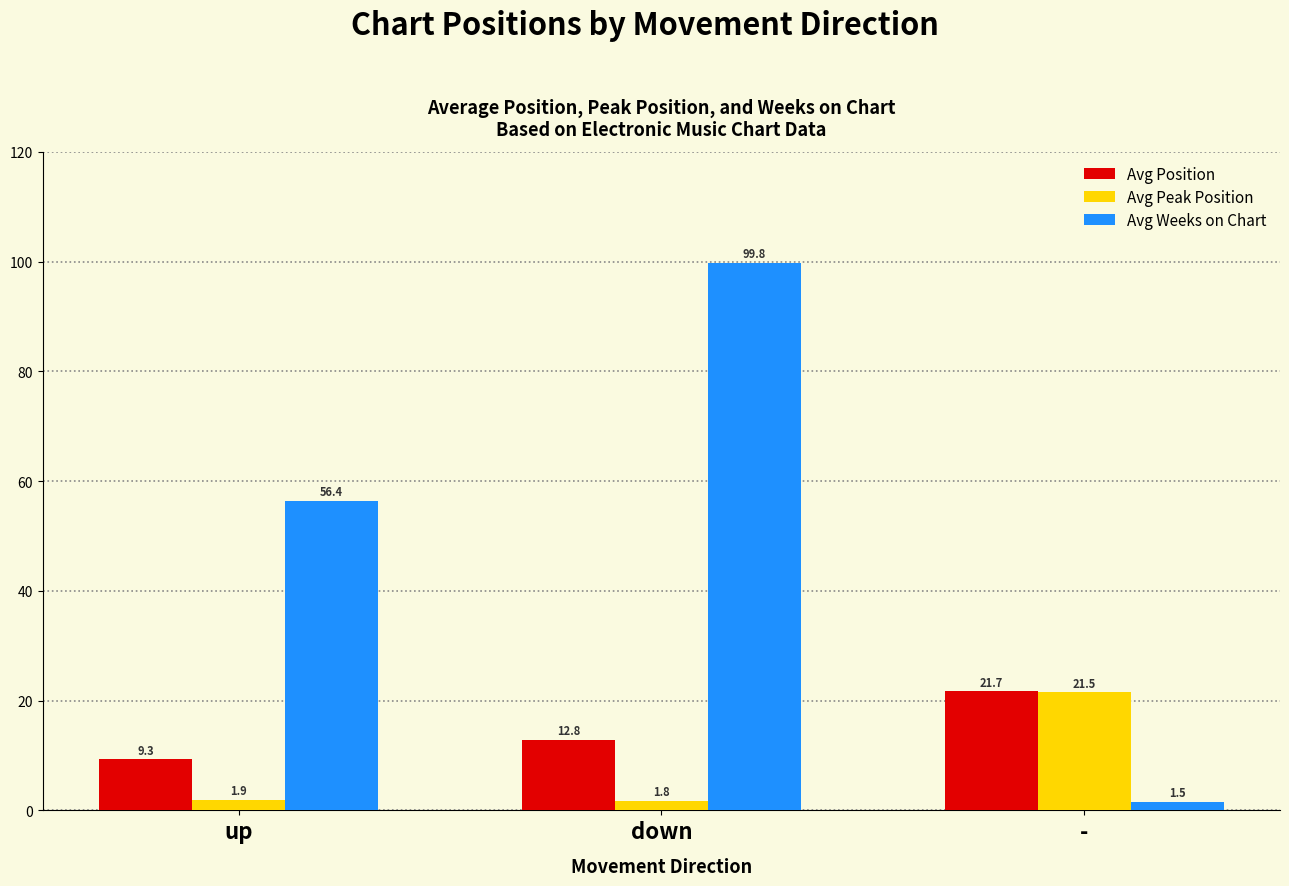

True or false: Avg Position has a value of 5.6 at up.

False